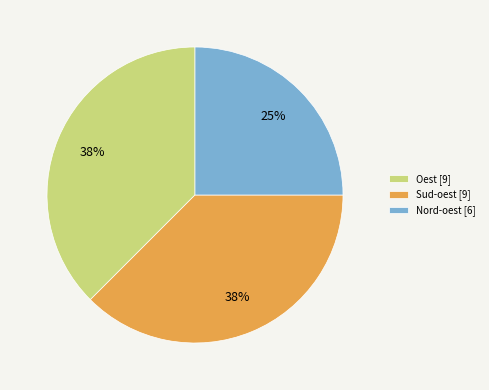

To the nearest percent, what percentage of the pie is Nord-oest [6]?

25%